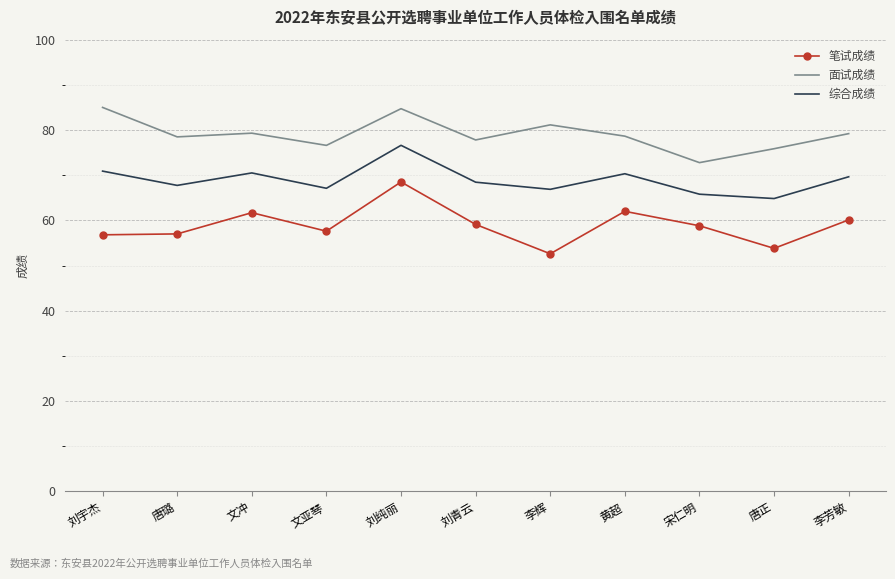

What is the approximate value of 笔试成绩 at 李辉?

52.6